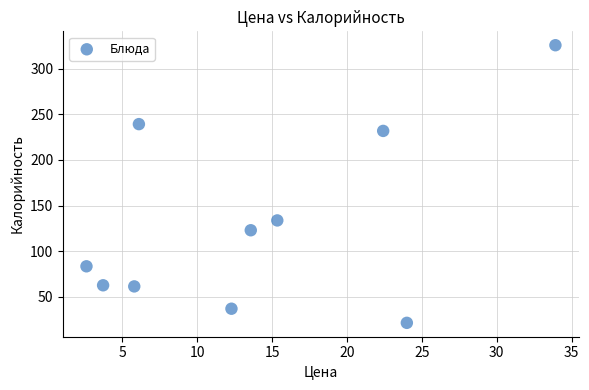

What is the range of Y values (max minus min)?

304.7